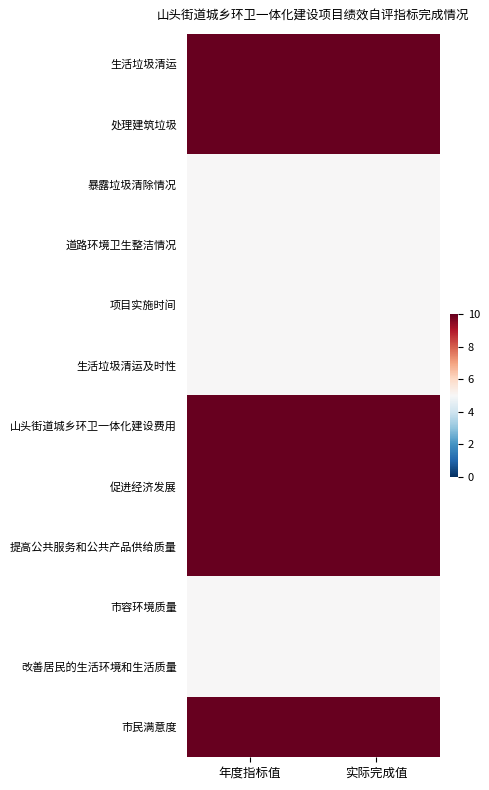

Count the number of categories in the chart.

2